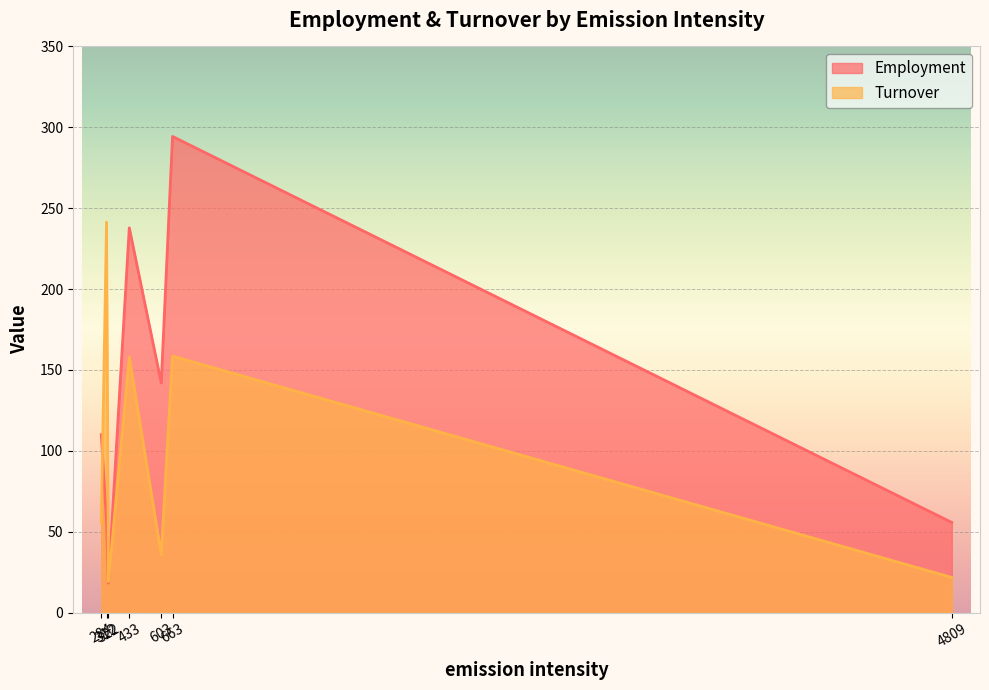

What is the minimum value for Employment?

18.2